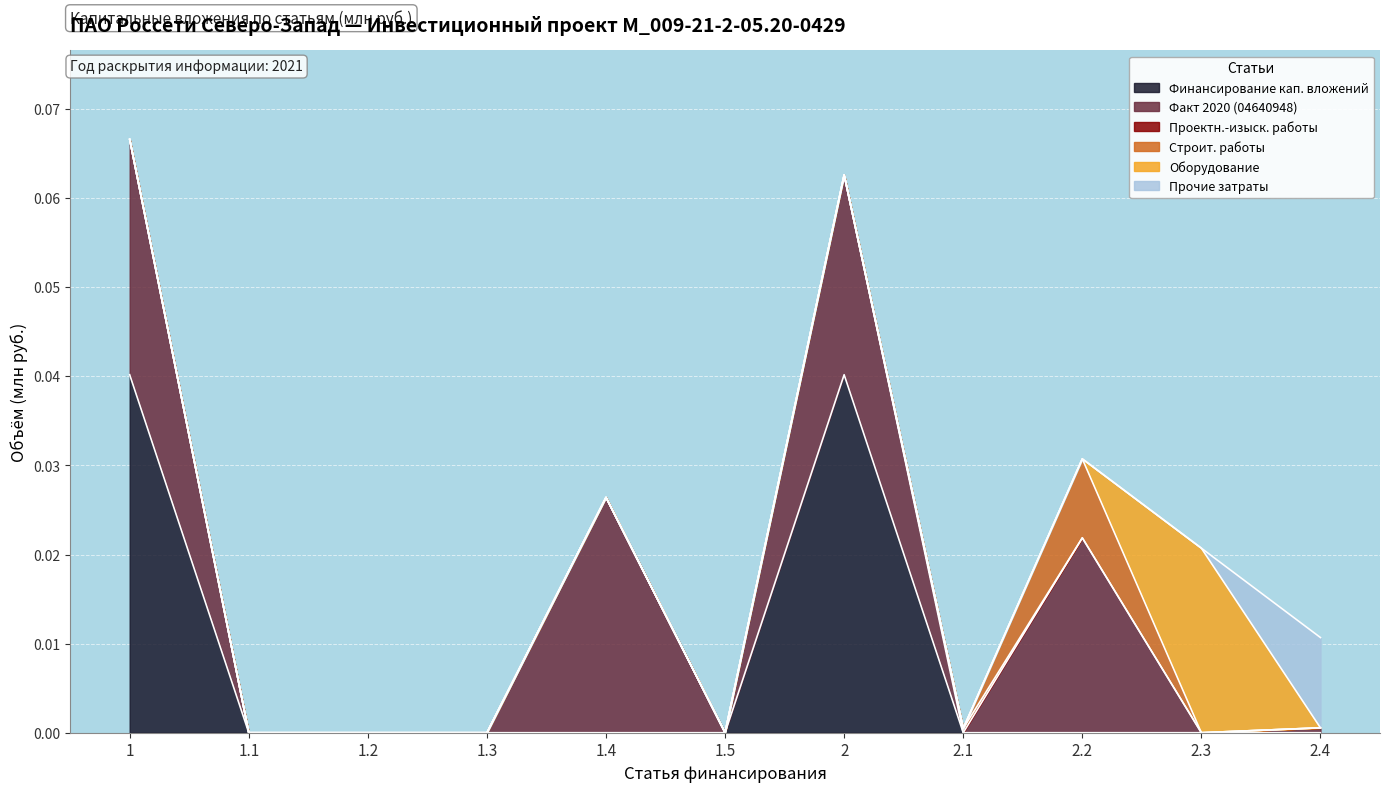

Which series has the largest total across all categories?

Факт 2020 (04640948)